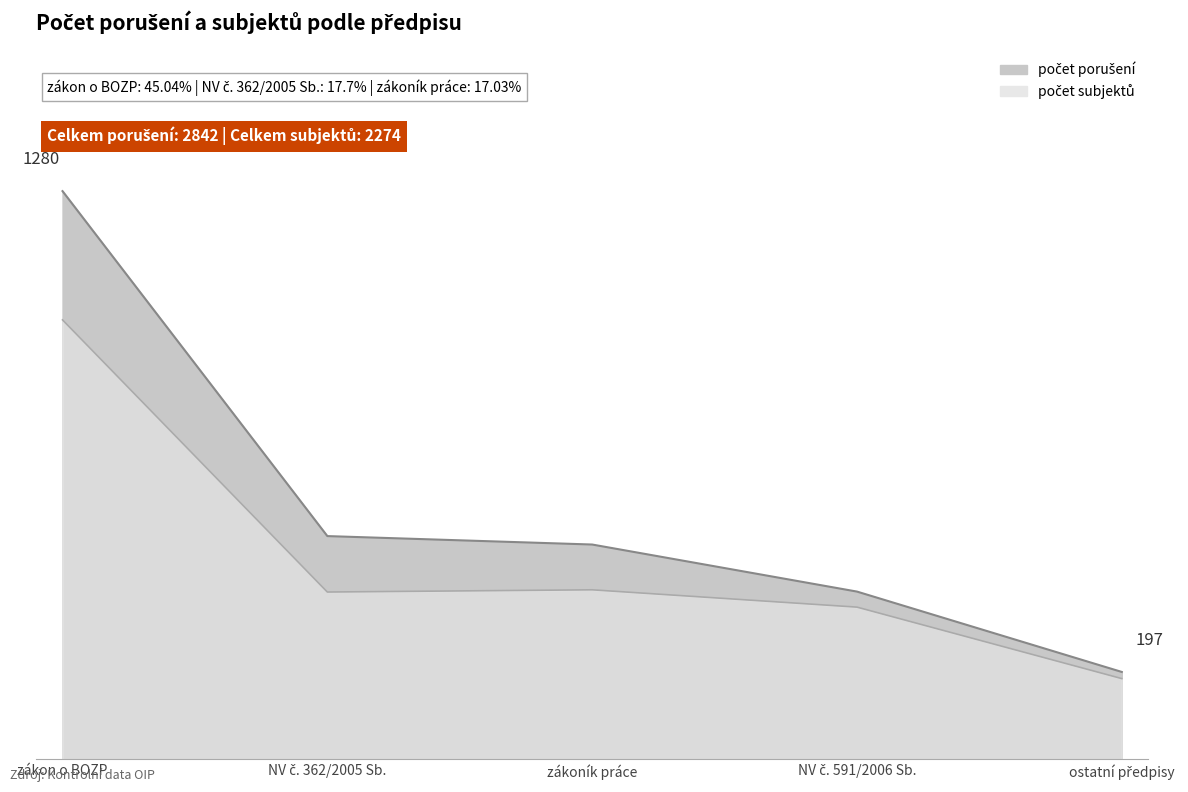

True or false: počet subjektů and počet porušení intersect in this chart.

False